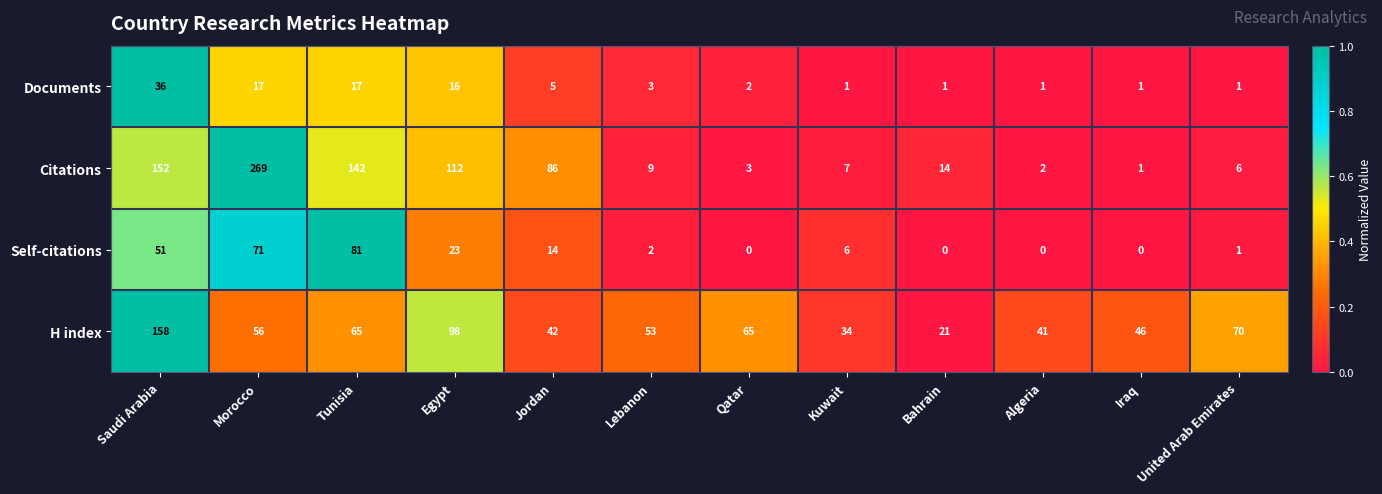

At how many categories does at least one series exceed 0?

12